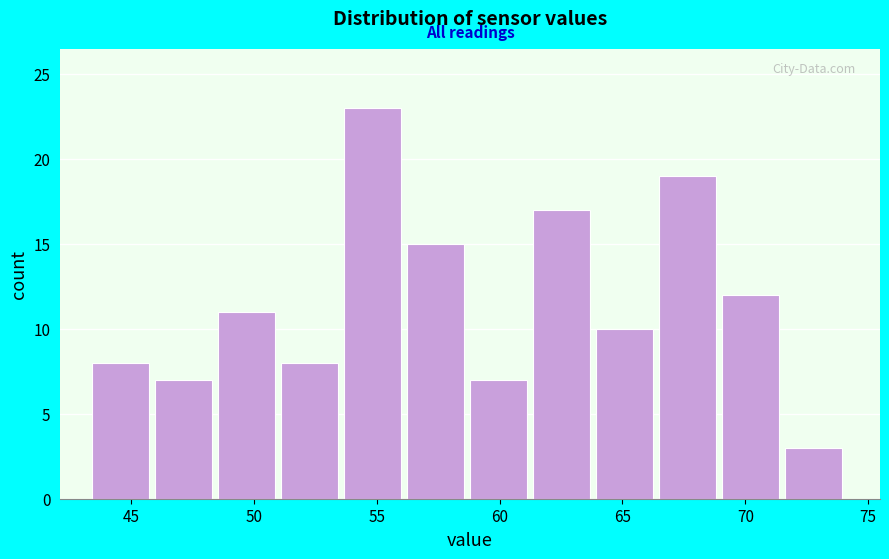

Reading left to right, transcribe this chart: for each bar, give the range it covers on the x-axis and its height. Neither the bar edges nor the heights are printed on the chart, so give them approximately, as read against the axes.

43.5 to 46.0: 8
46.0 to 48.5: 7
48.5 to 51.0: 11
51.0 to 53.5: 8
53.5 to 56.0: 23
56.0 to 59.0: 15
59.0 to 61.5: 7
61.5 to 64.0: 17
64.0 to 66.5: 10
66.5 to 69.0: 19
69.0 to 71.5: 12
71.5 to 74.0: 3